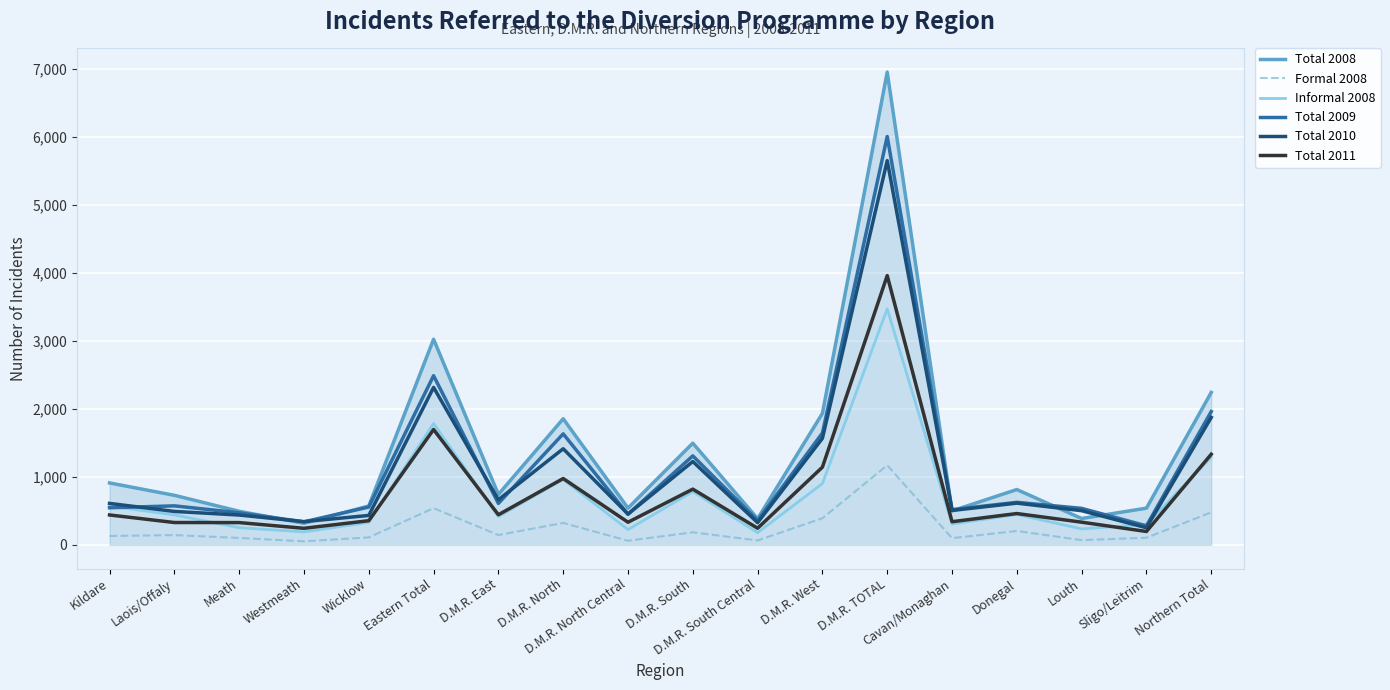

At which label does Total 2008 reach its peak?

D.M.R. TOTAL